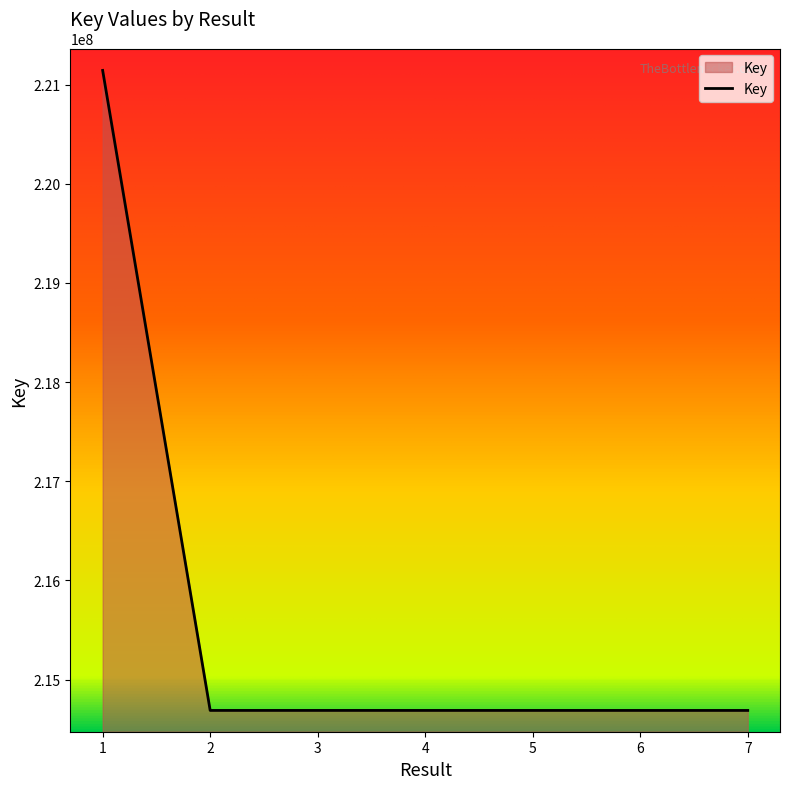

What is the maximum value shown in the chart?

221143195